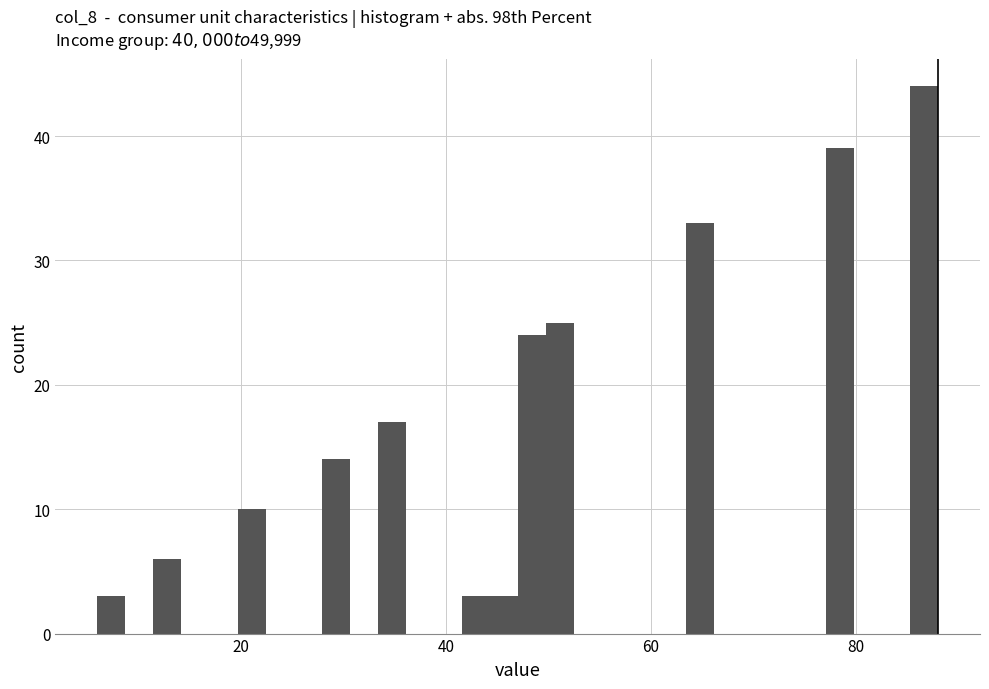

Around what value on the x-axis is the tallest bar? Give the approximate position of its centre, as read against the axis.

86